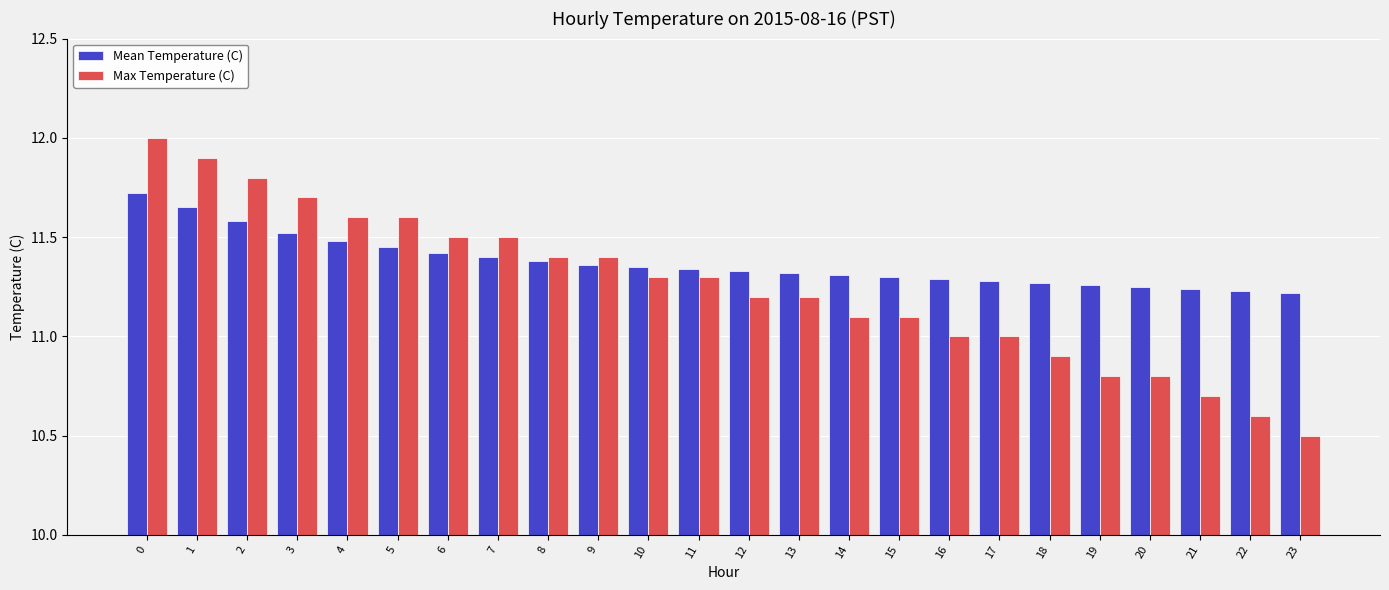

What is the value of the Max Temperature (C) bar at the 8th from the left?

11.5